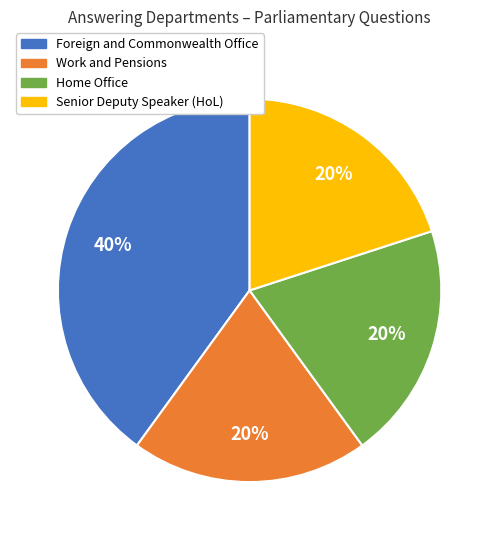

Is there any slice that represents more than half of the pie?

No